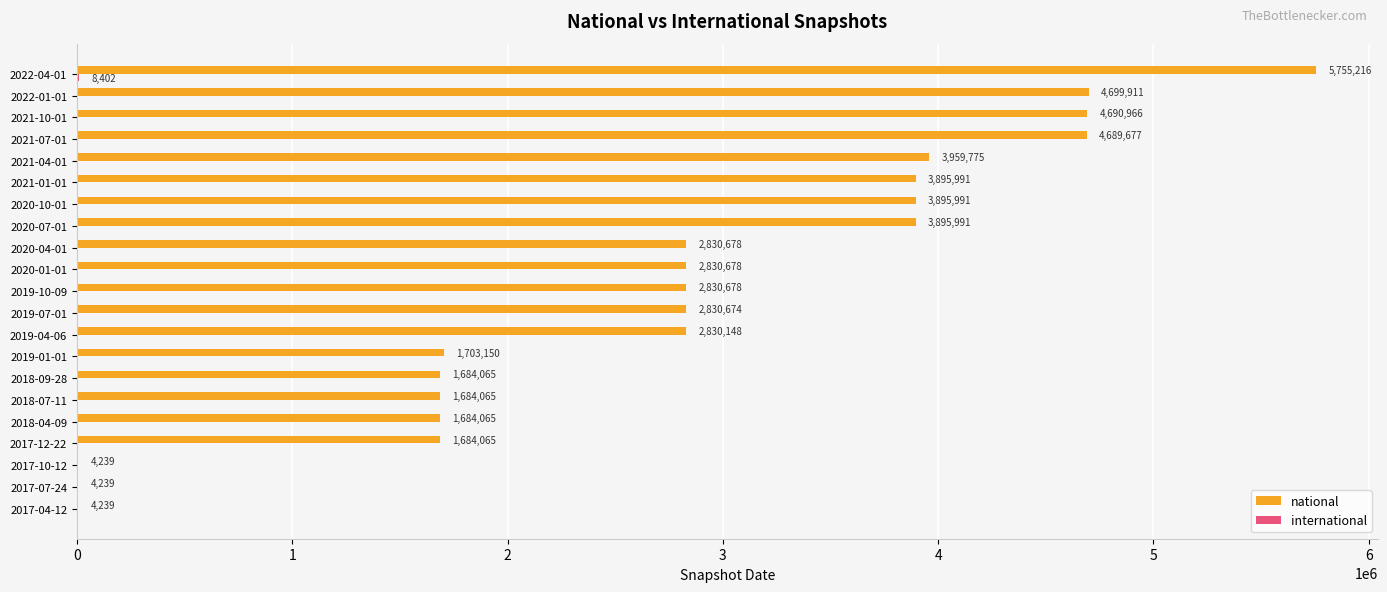

What value does the national series have at 2019-01-01, to the nearest 50?

1703150